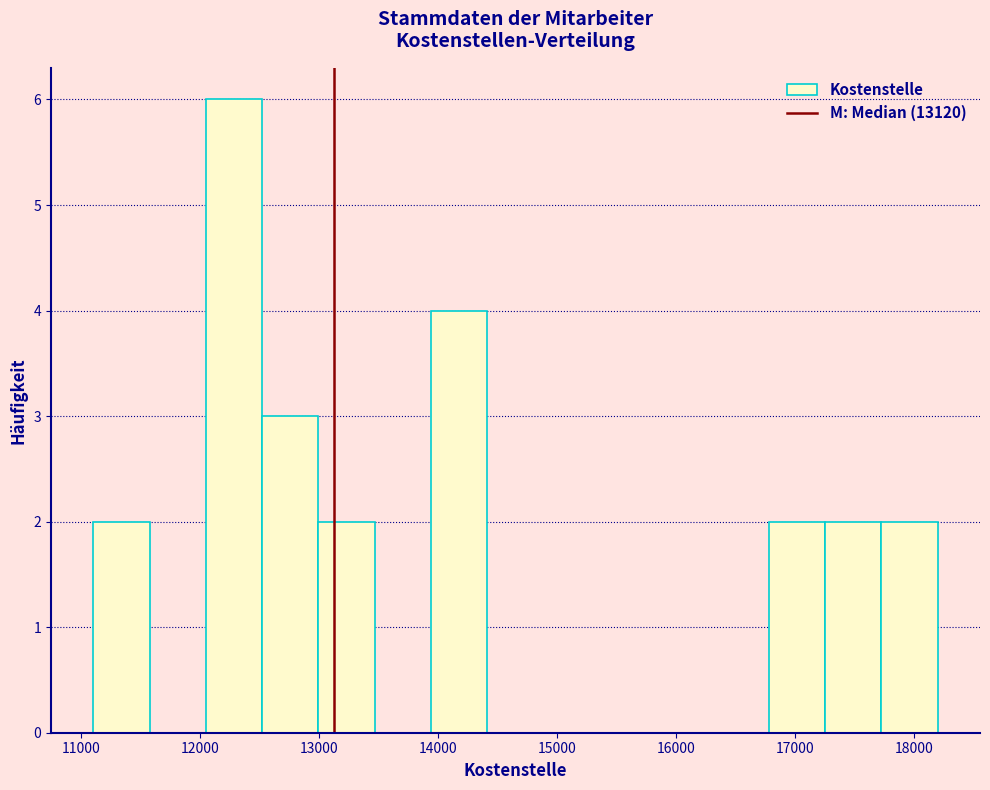

Reading left to right, list every bar in this chart as the range it spans on the x-axis followed by its height. Neither the bar edges nor the heights are printed on the chart, so give them approximately, as read against the axes.

11100 to 11600: 2
11600 to 12000: 0
12000 to 12500: 6
12500 to 13000: 3
13000 to 13500: 2
13500 to 13900: 0
13900 to 14400: 4
14400 to 14900: 0
14900 to 15400: 0
15400 to 15800: 0
15800 to 16300: 0
16300 to 16800: 0
16800 to 17300: 2
17300 to 17700: 2
17700 to 18200: 2